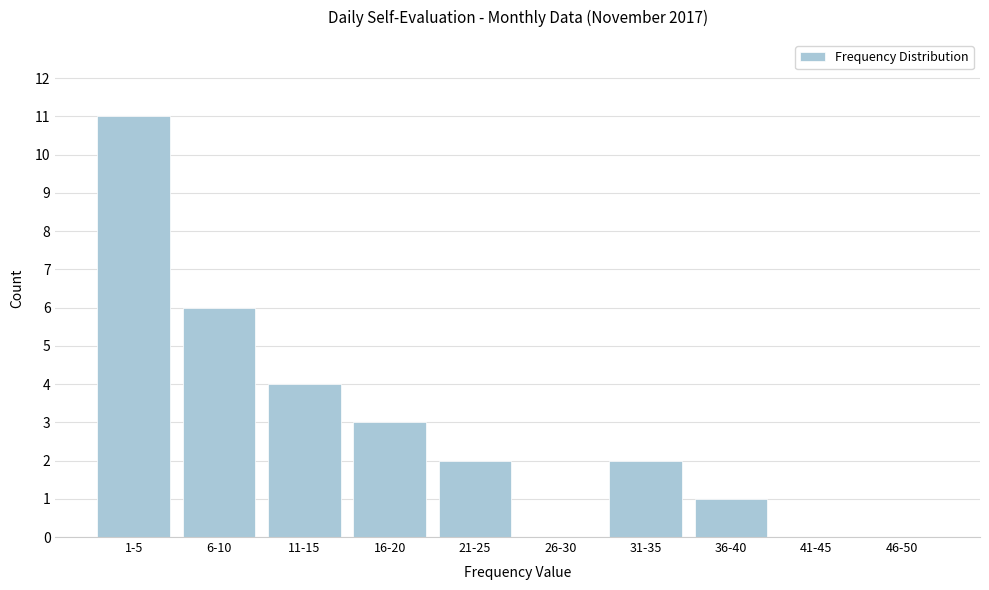

Reading left to right, extract all data points from this chart.

1-5=11	6-10=6	11-15=4	16-20=3	21-25=2	26-30=0	31-35=2	36-40=1	41-45=0	46-50=0